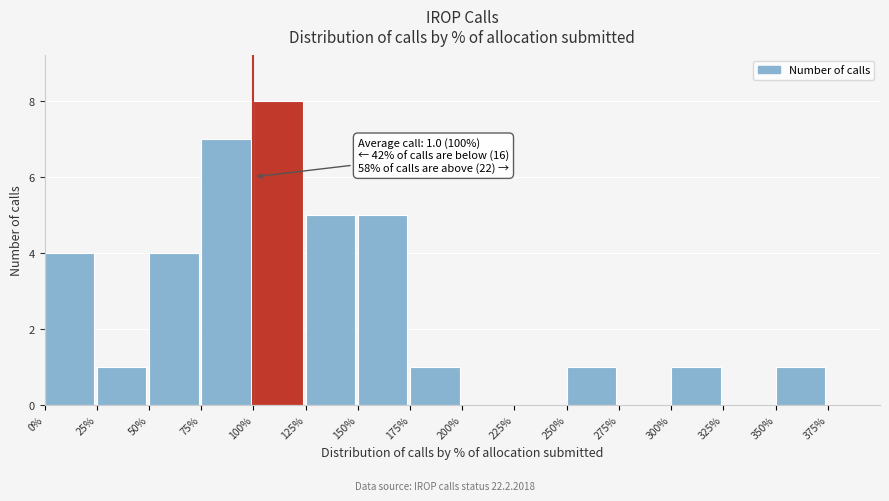

Reading right to left, what are all the values shown in this chart?

375%=0	350%=1	325%=0	300%=1	275%=0	250%=1	225%=0	200%=0	175%=1	150%=5	125%=5	100%=8	75%=7	50%=4	25%=1	0%=4